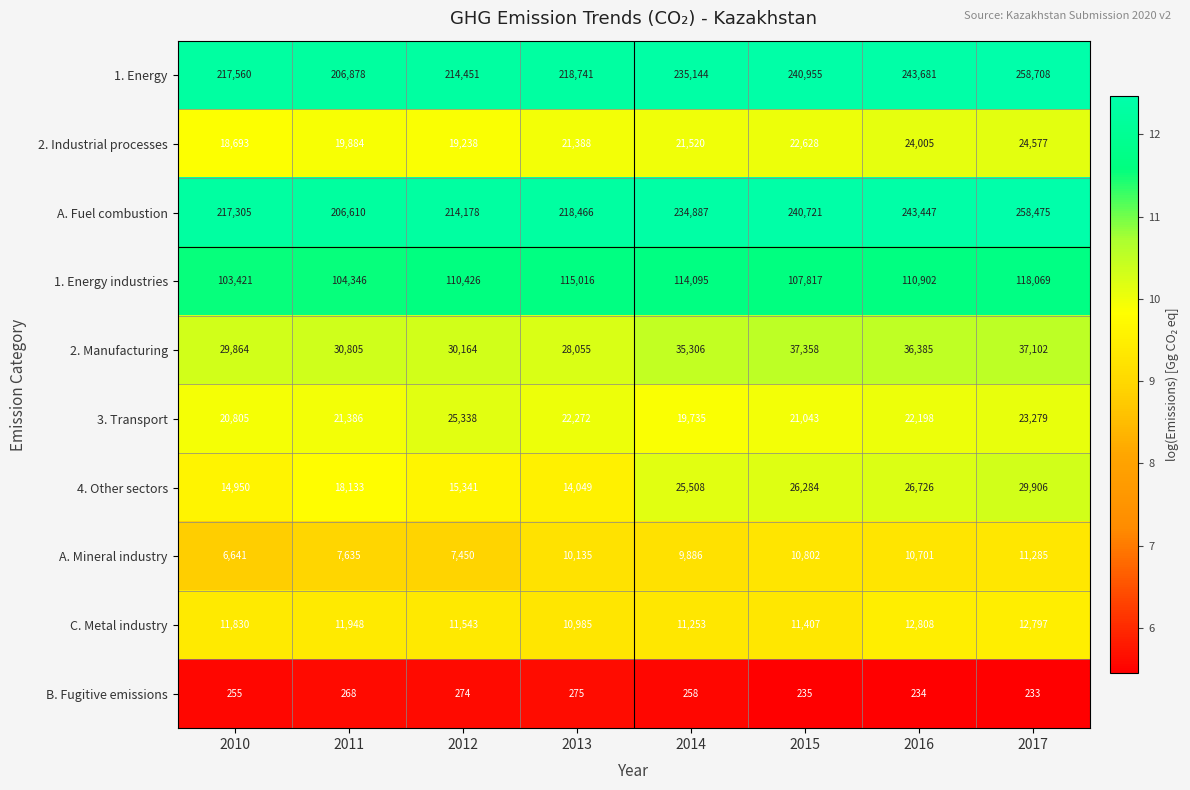

The value of 3. Transport at 2012 is 25338. True or false?

True